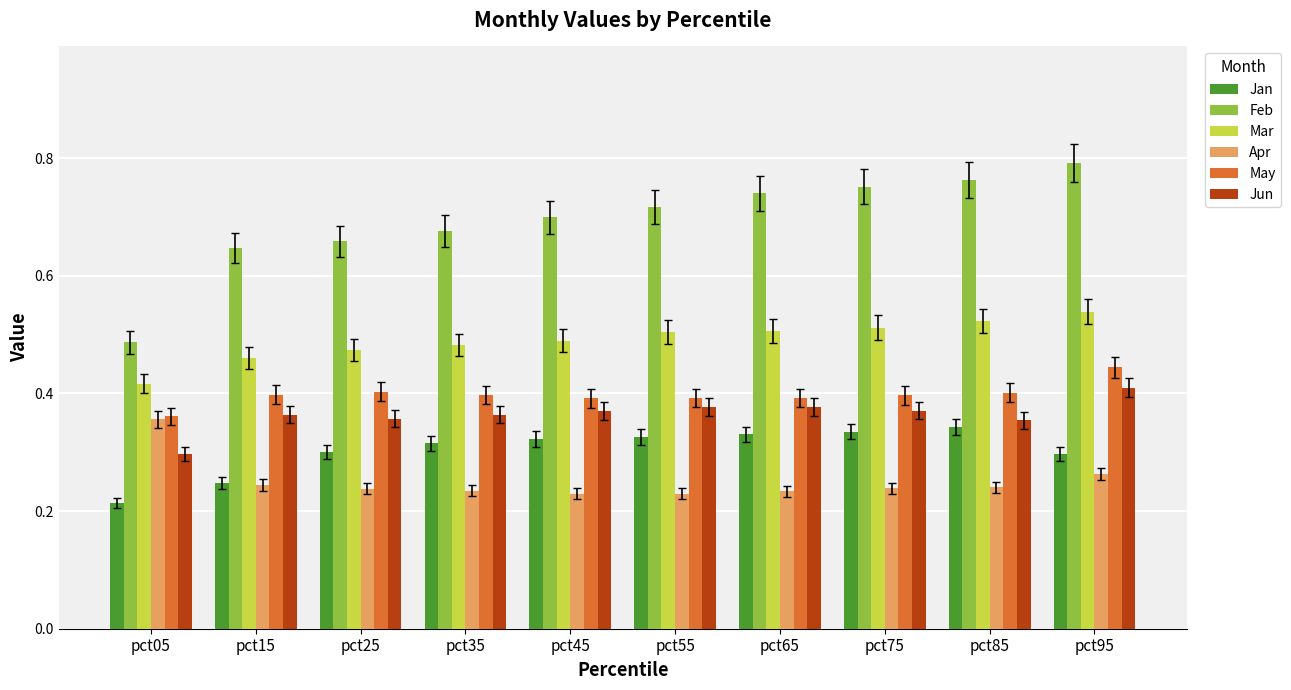

Which series has the widest spread of values?

Feb